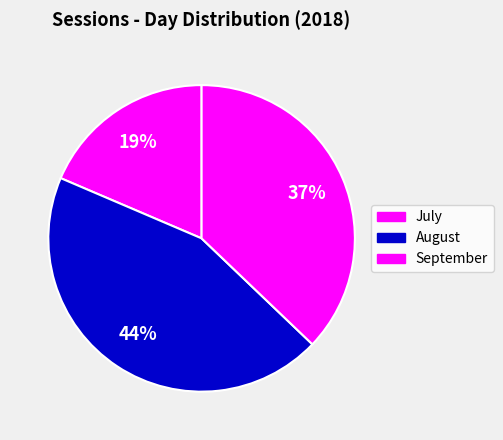

How many segments does this pie chart have?

3